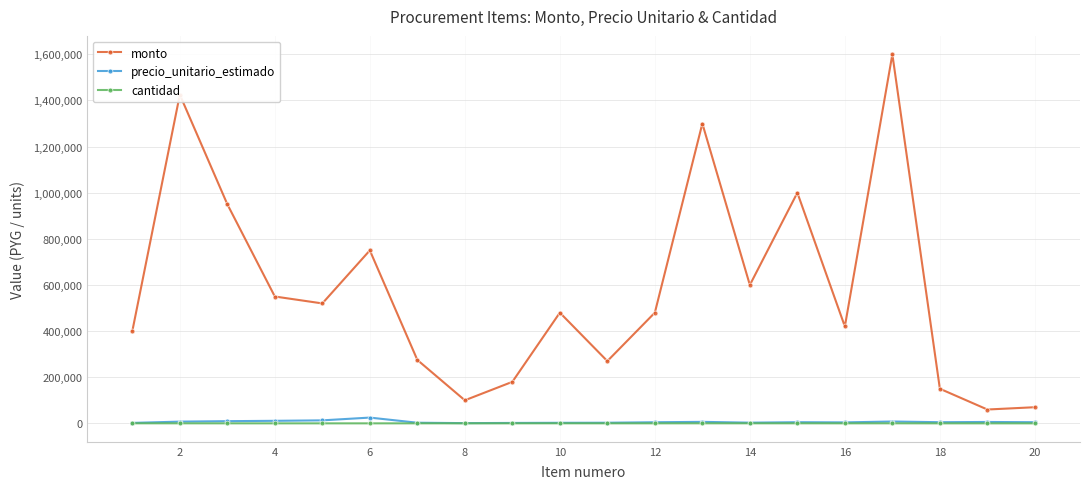

In monto, how many points are higher than both neighbors (excluding endpoints)?

6